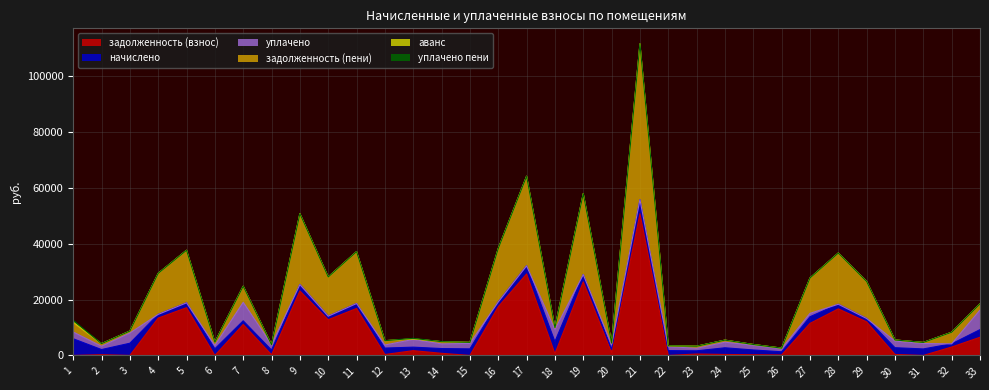

How many lines are shown in the chart?

6